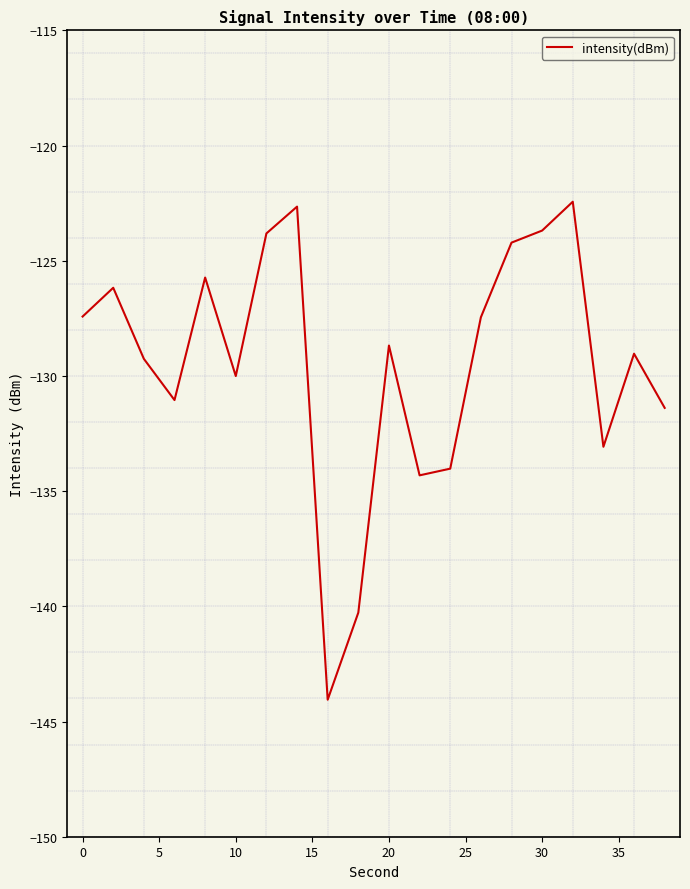

What is the smallest value displayed?

-144.1